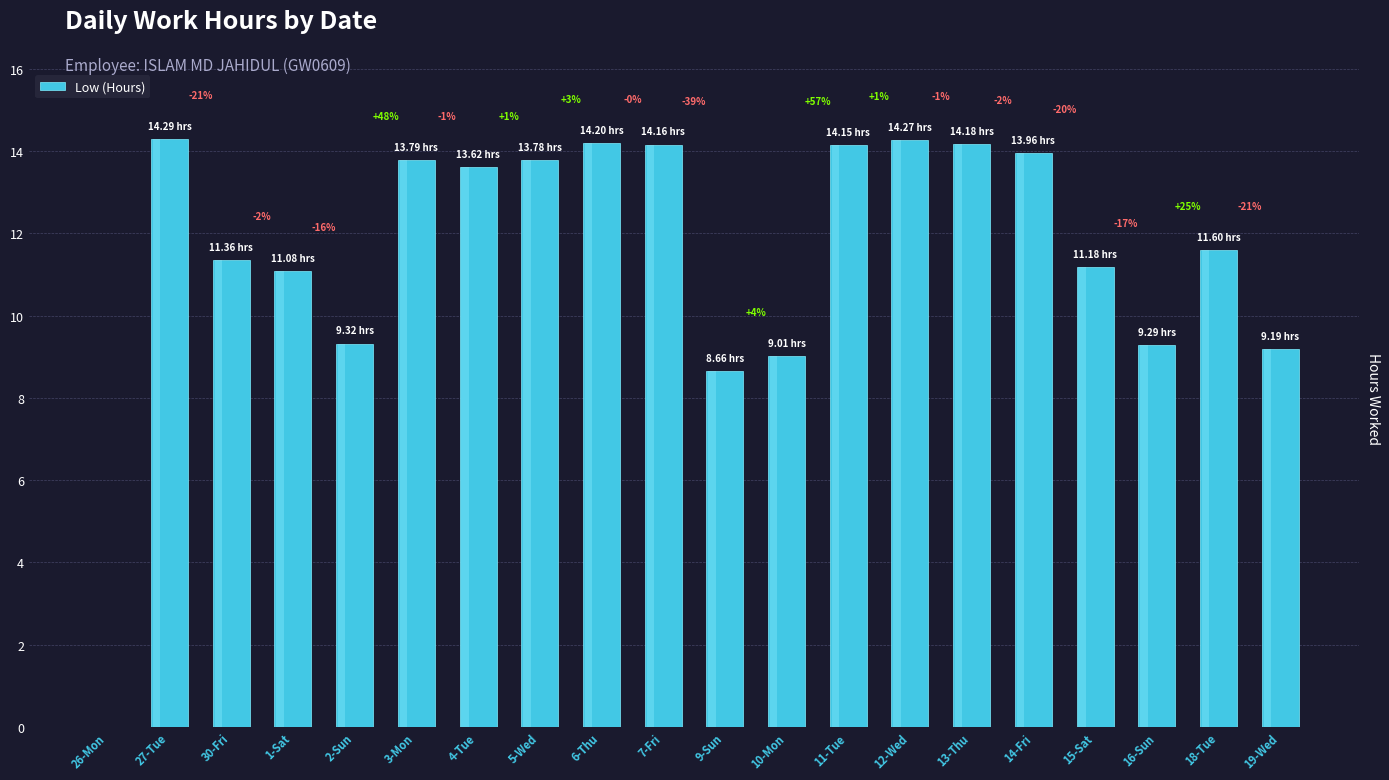

Rank the categories by value from lowest to highest.

26-Mon, 9-Sun, 10-Mon, 19-Wed, 16-Sun, 2-Sun, 1-Sat, 15-Sat, 30-Fri, 18-Tue, 4-Tue, 5-Wed, 3-Mon, 14-Fri, 11-Tue, 7-Fri, 13-Thu, 6-Thu, 12-Wed, 27-Tue